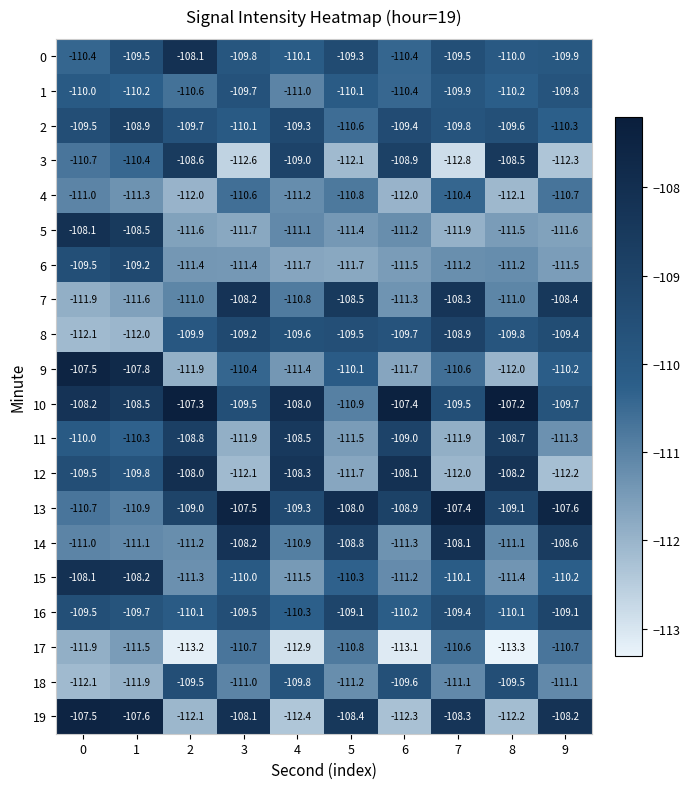

What is the lowest value of the 19 series?

-112.4